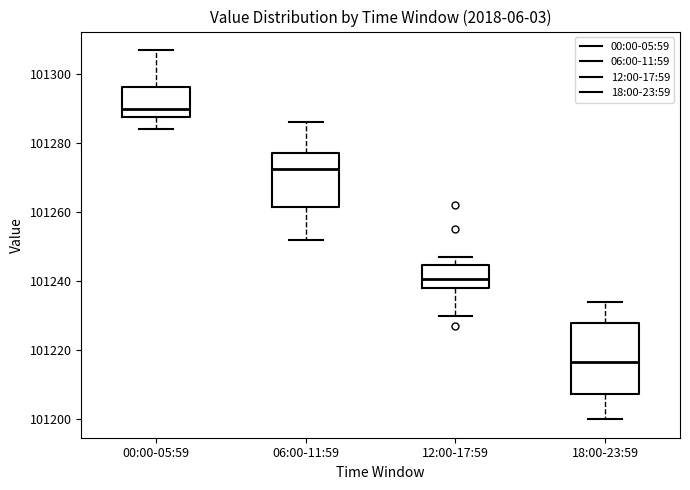

Where is the lower edge of the box for 12:00-17:59 on the y-axis? The values are not printed on the chart, so give them approximately, as read against the axis.

101238